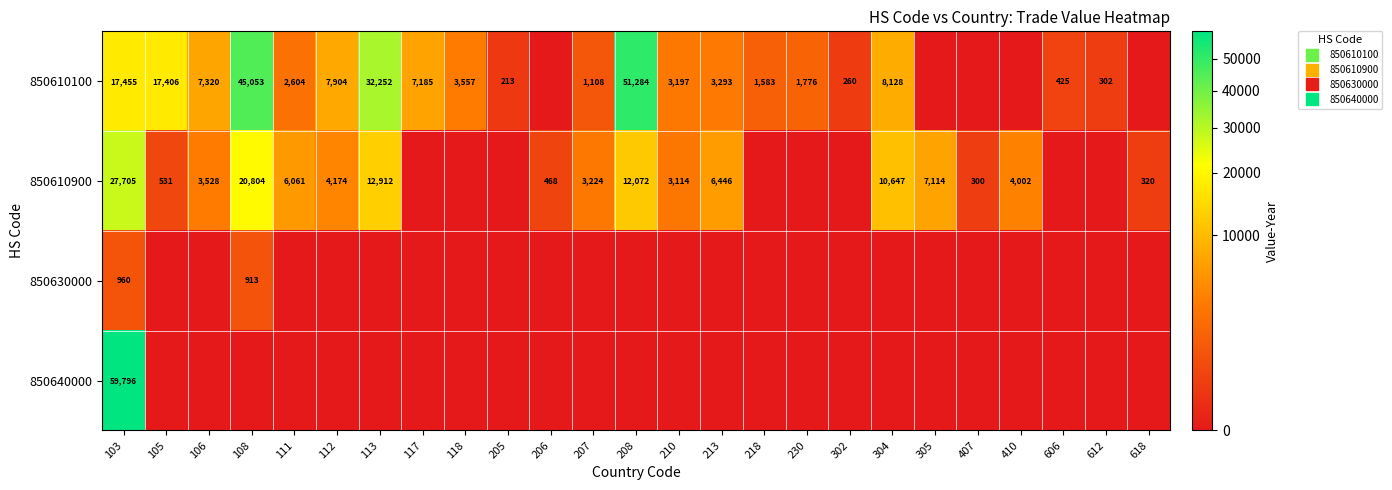

List the labels in order of 850640000 value, smallest first.

105, 106, 108, 111, 112, 113, 117, 118, 205, 206, 207, 208, 210, 213, 218, 230, 302, 304, 305, 407, 410, 606, 612, 618, 103